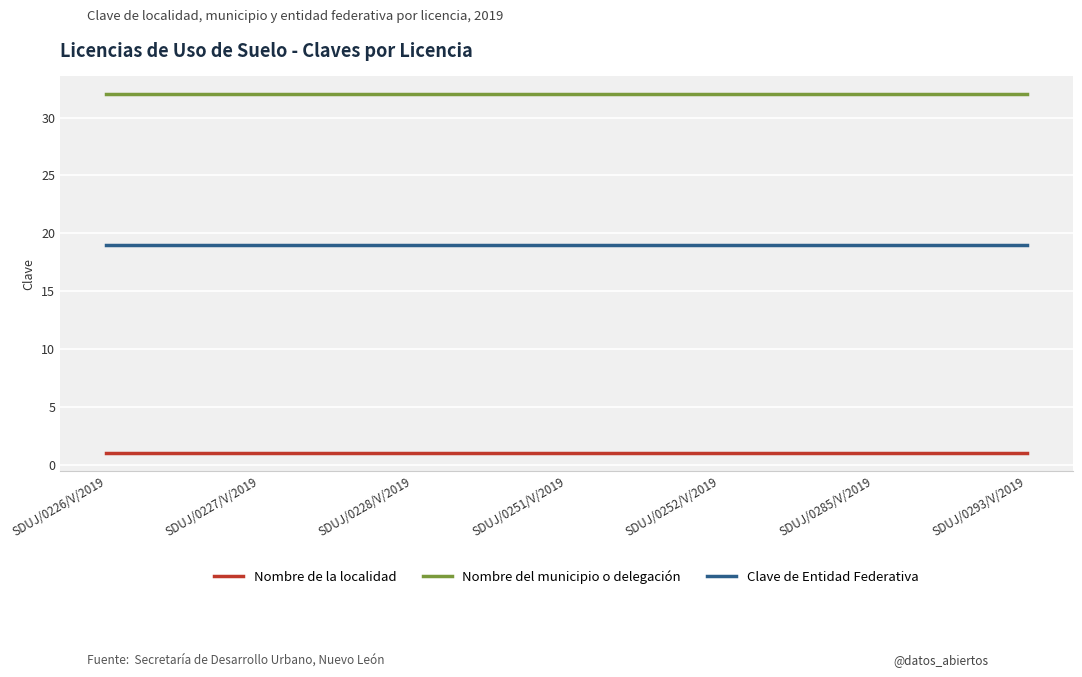

Is this an area chart (filled region under the line)?

No